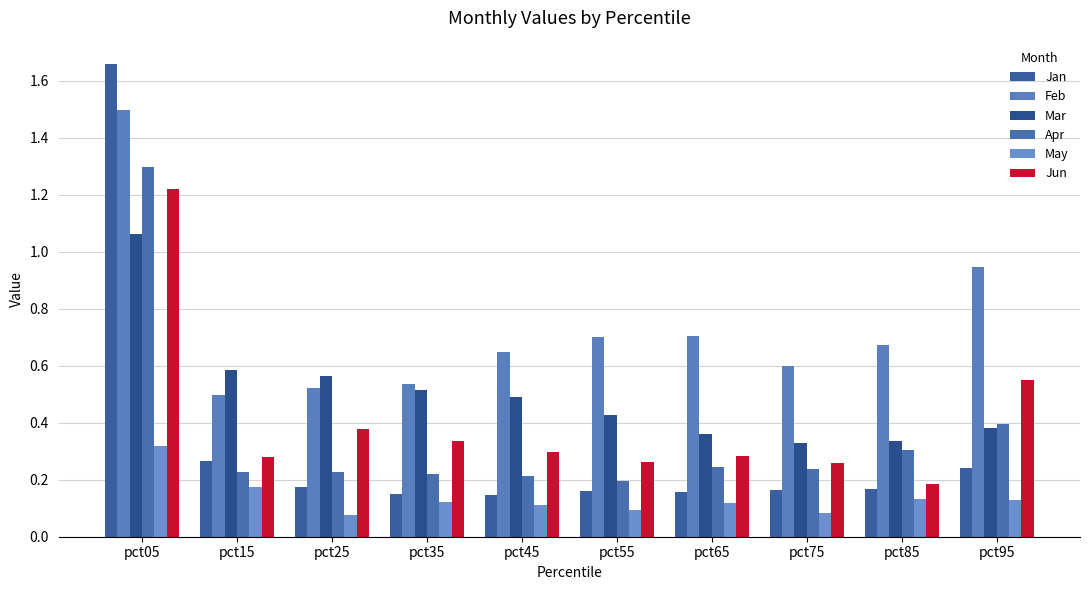

What is the sum of the Jun values at pct15 and pct85?

0.5